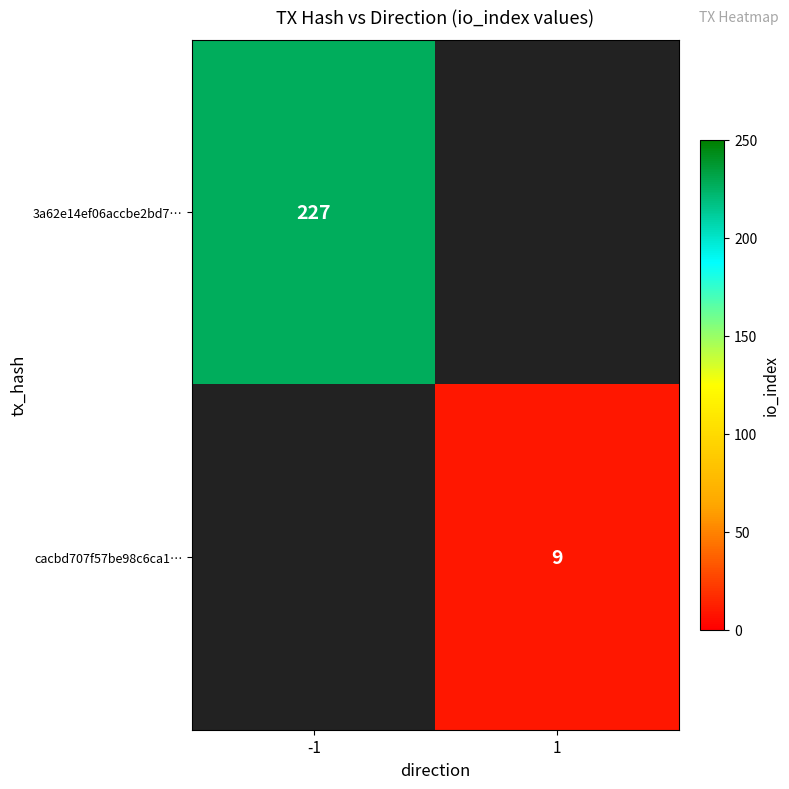

The value of 3a62e14ef06accbe2bd7… at -1 is 331. True or false?

False